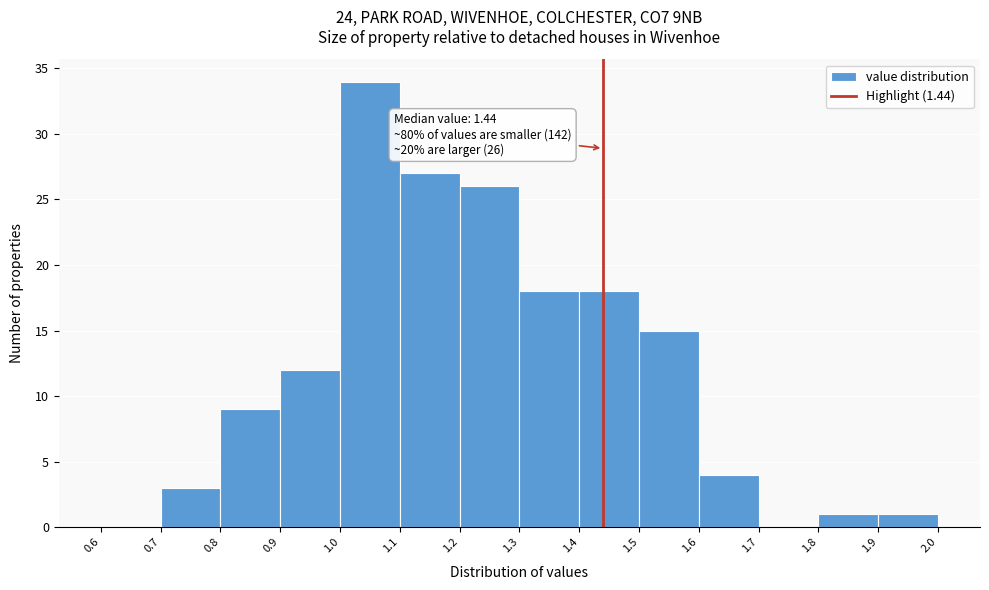

Which range on the x-axis has the tallest bar?

1.0 to 1.1